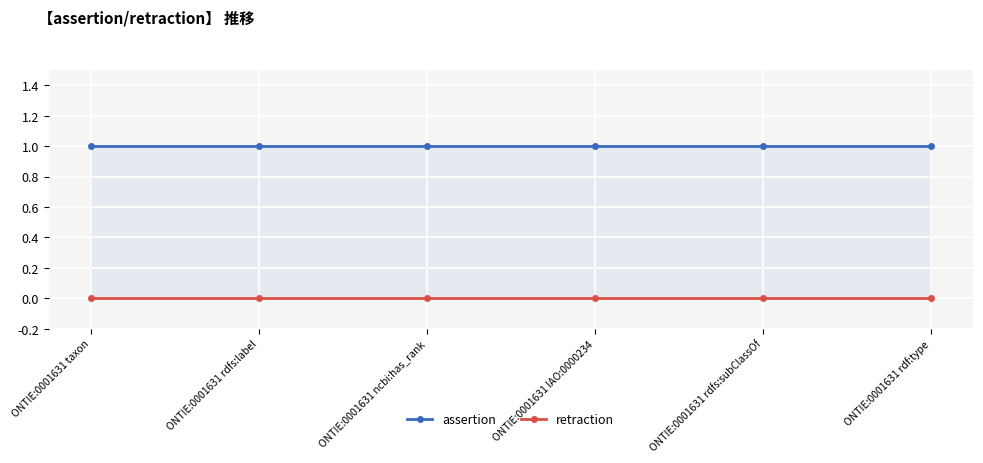

Where is assertion nearest to the value 1?

ONTIE:0001631 taxon